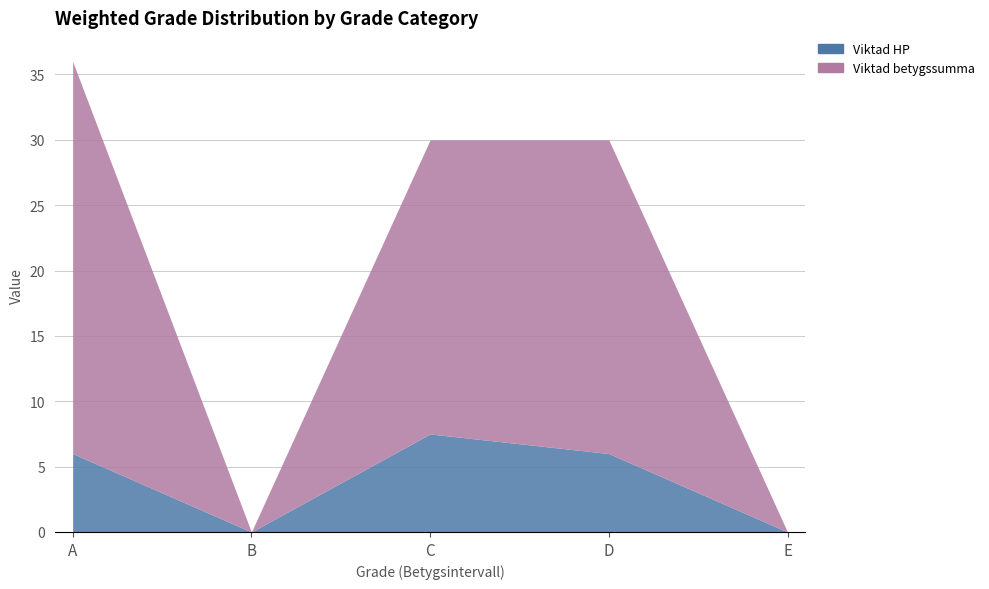

Rank the series by their average value, from highest to lowest.

Viktad betygssumma, Viktad HP